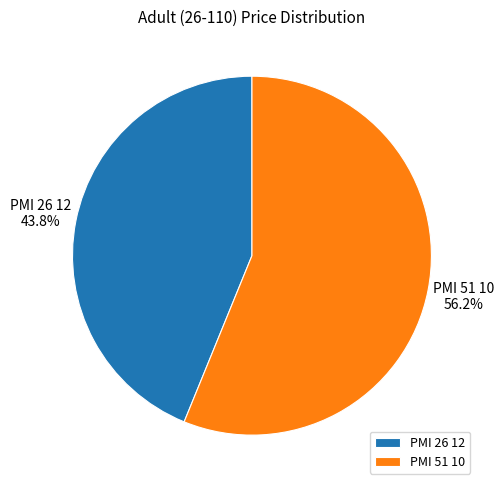

To the nearest percent, what is the average slice percentage?

50%